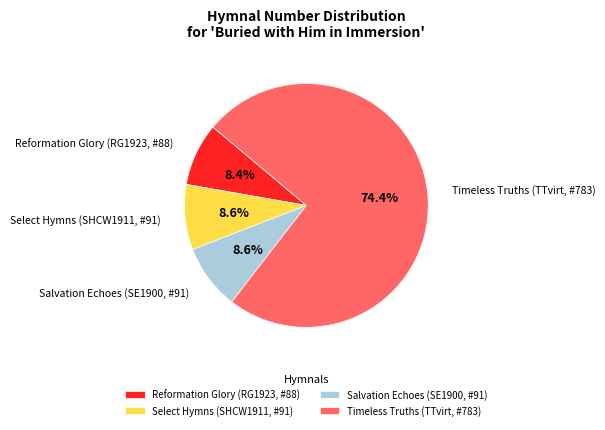

Which slice is the largest?

Timeless Truths (TTvirt, #783)